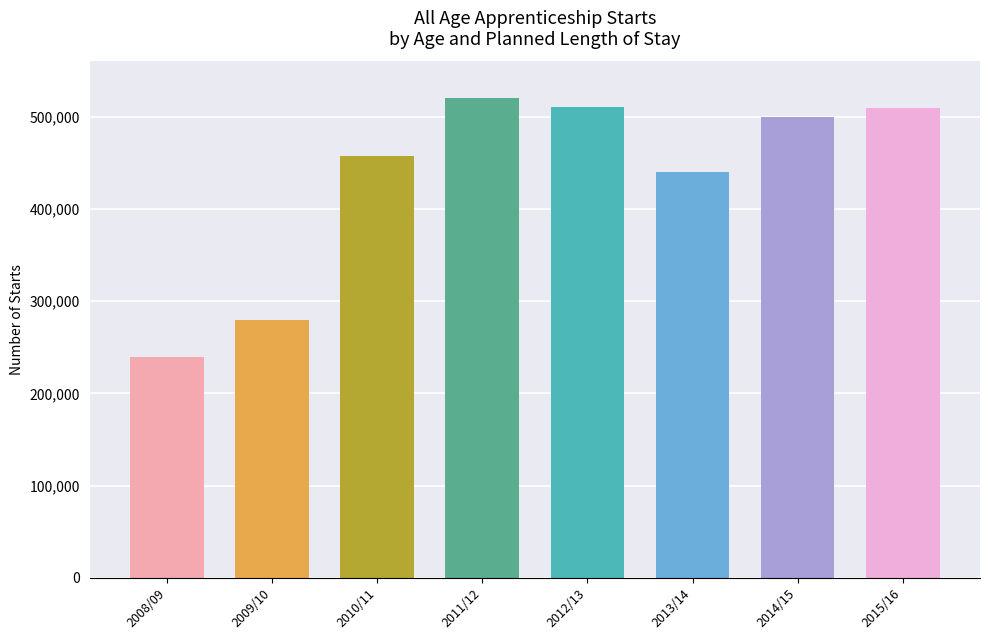

Which has a higher value, 2012/13 or 2011/12?

2011/12